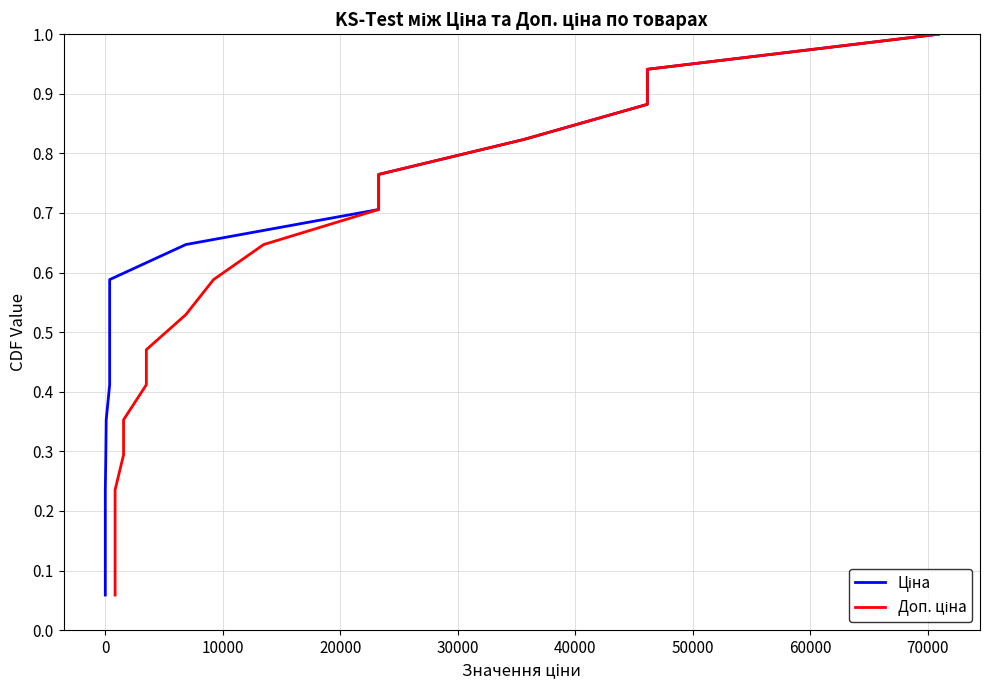

True or false: Ціна and Доп. ціна cross at least once.

False